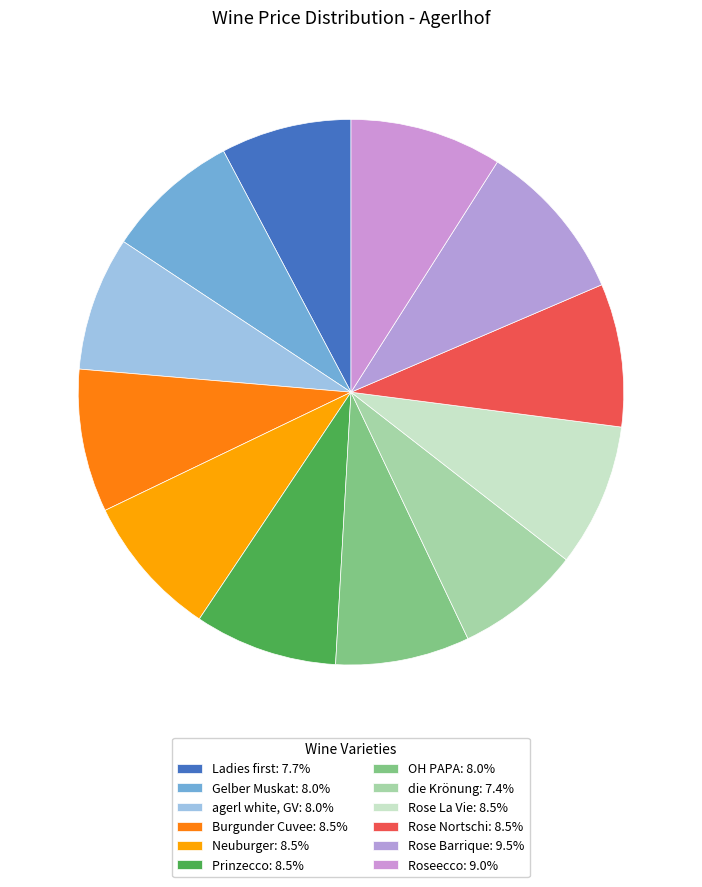

Count the number of slices in the pie.

12